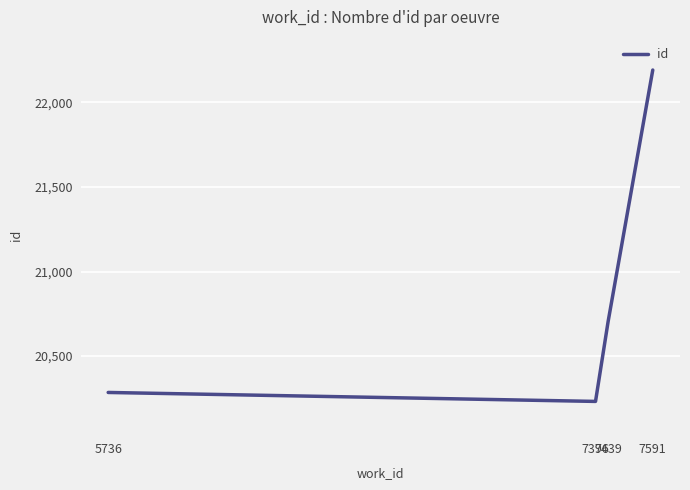

List the labels in order of value, smallest first.

7396, 5736, 7439, 7591